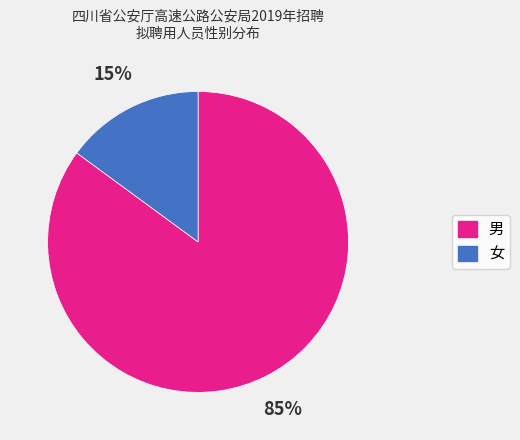

Is 男 the majority of the pie?

Yes